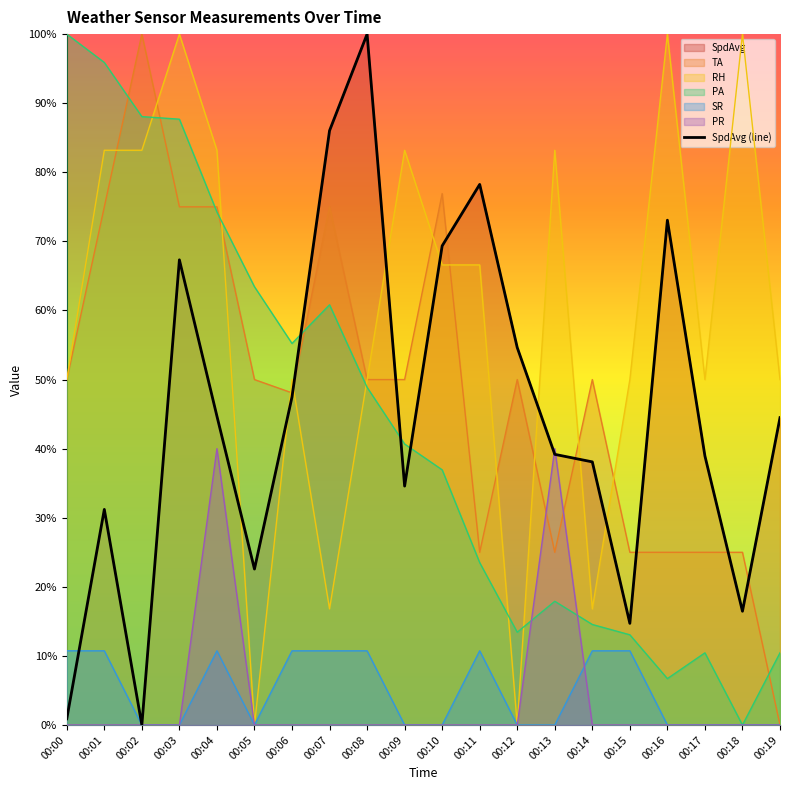

At which label is the value closest to 0?

00:02